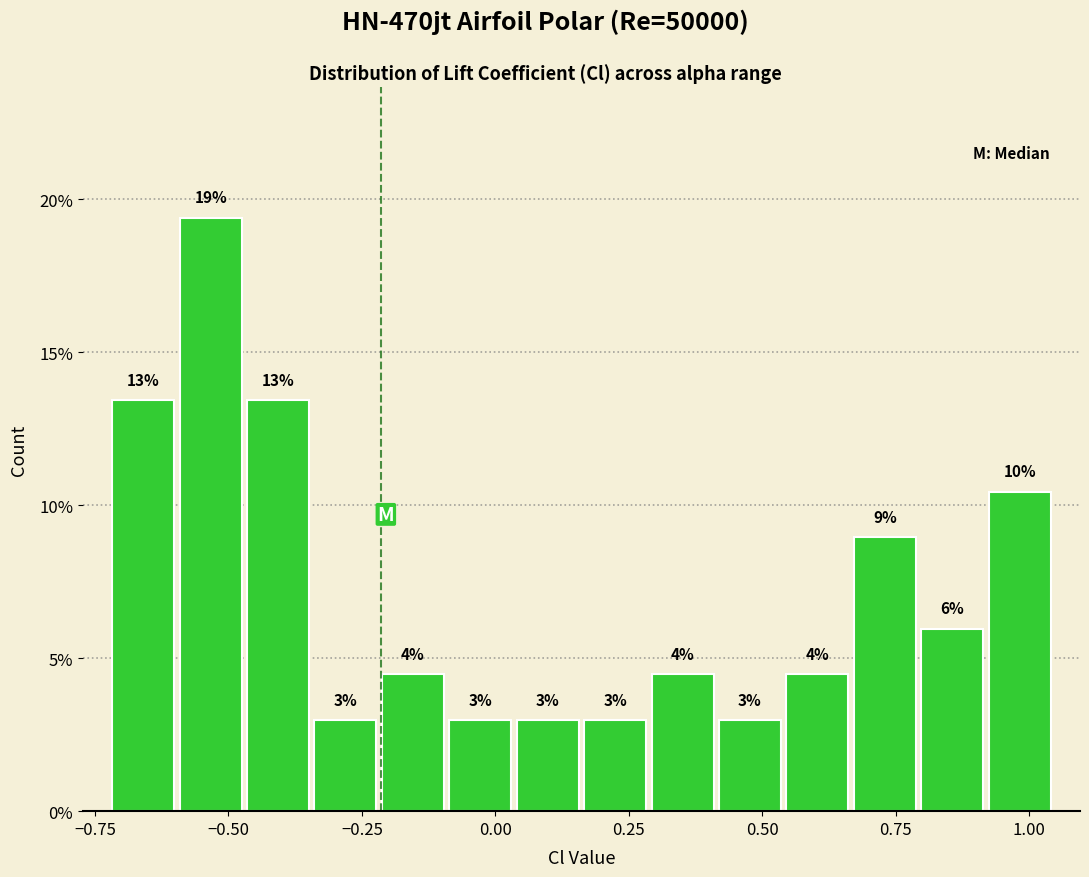

Around what value on the x-axis is the tallest bar? Give the approximate position of its centre, as read against the axis.

-0.55